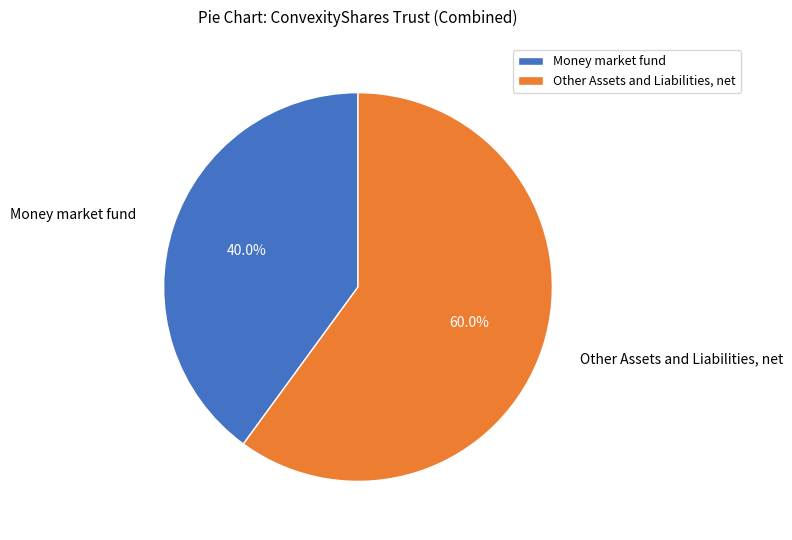

To the nearest percent, what percentage of the pie is Other Assets and Liabilities, net?

60%